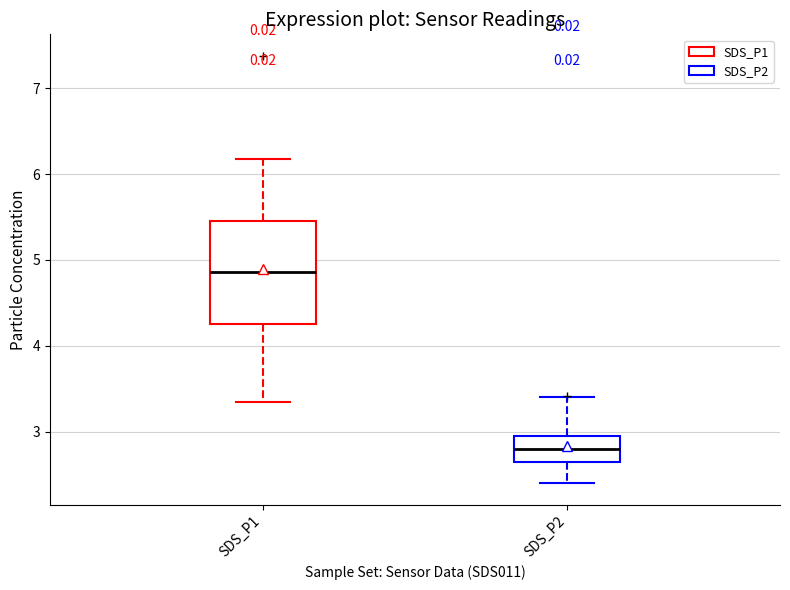

Which box's median line is the lowest?

SDS_P2